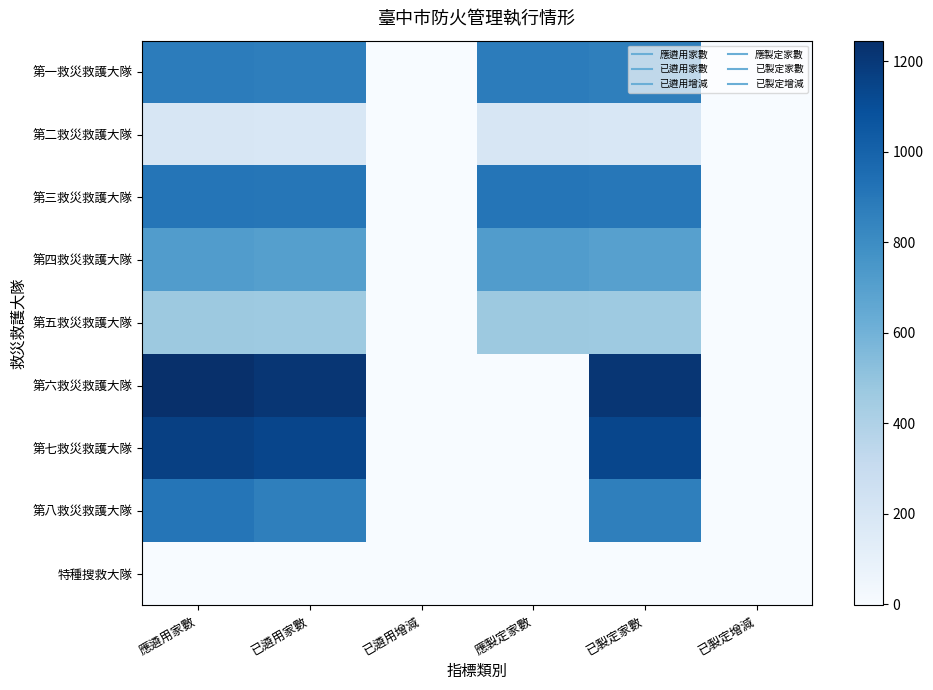

What is the greatest value displayed?

1245.0